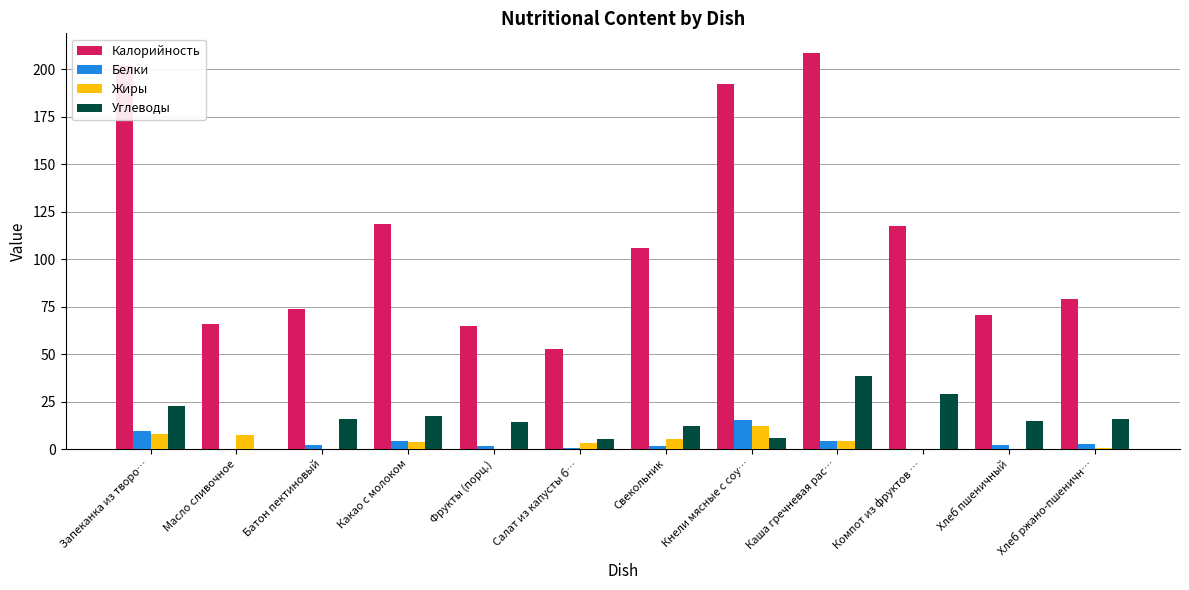

What is the maximum value for Углеводы?

38.5